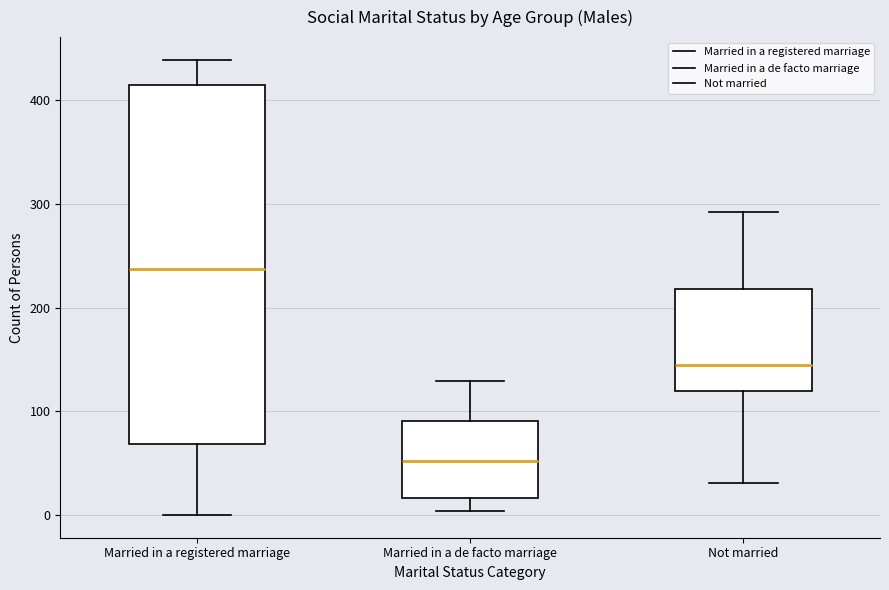

Reading left to right, read every box against the y-axis: the position of its median line, the range the box covers, and the ends of its whiskers. The values are not printed on the chart, so give them approximately, as read against the axis.

Married in a registered marriage: median 240, box 70 to 420, whiskers 0 to 440
Married in a de facto marriage: median 50, box 20 to 90, whiskers 0 to 130
Not married: median 150, box 120 to 220, whiskers 30 to 290